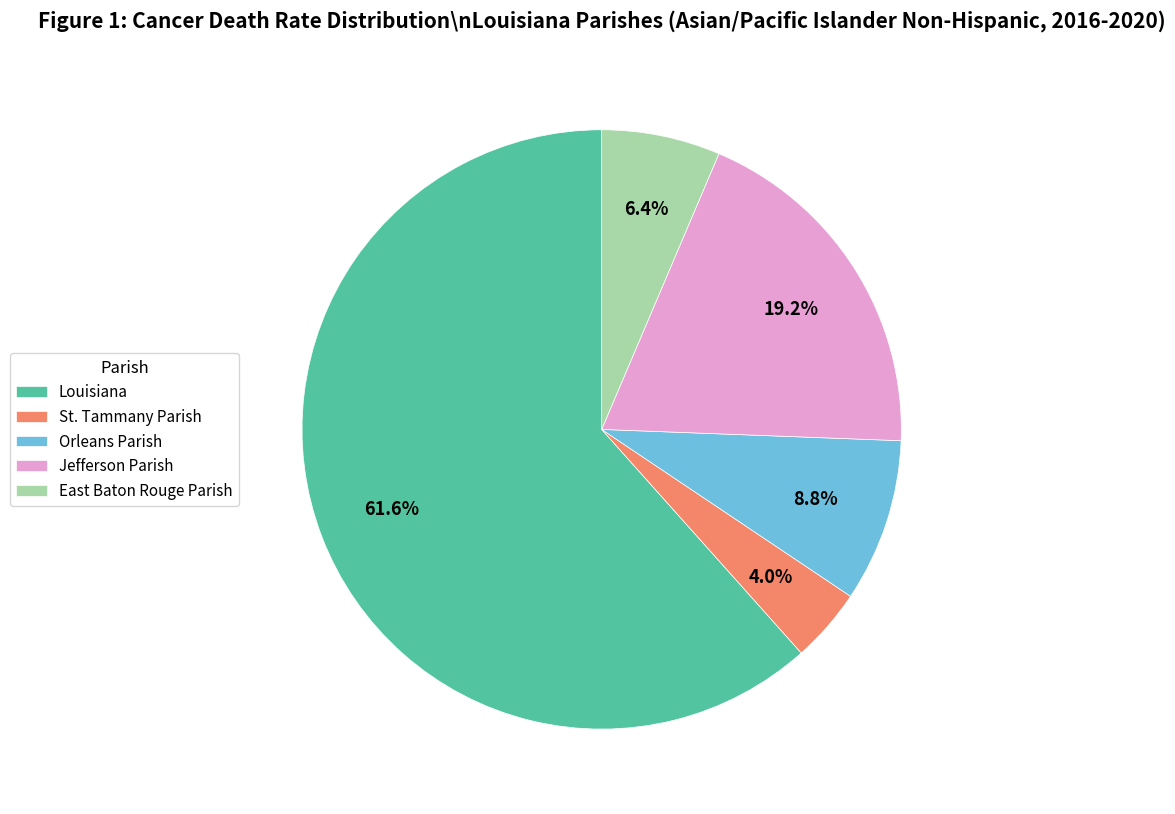

To the nearest percent, what is the difference between the largest and smallest slice percentages?

58%